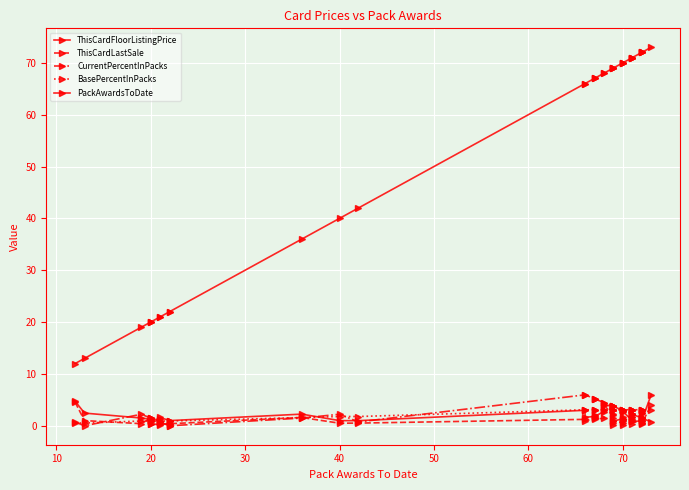

How many categories are shown in the chart?

40